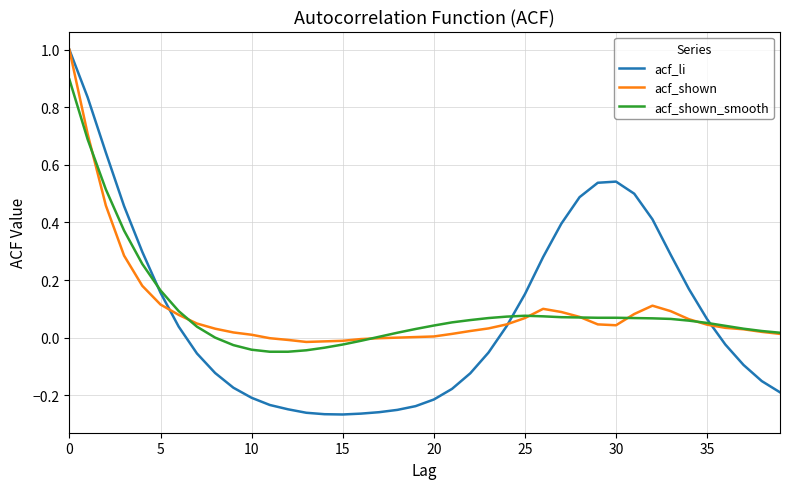

Which series has the widest spread of values?

acf_li